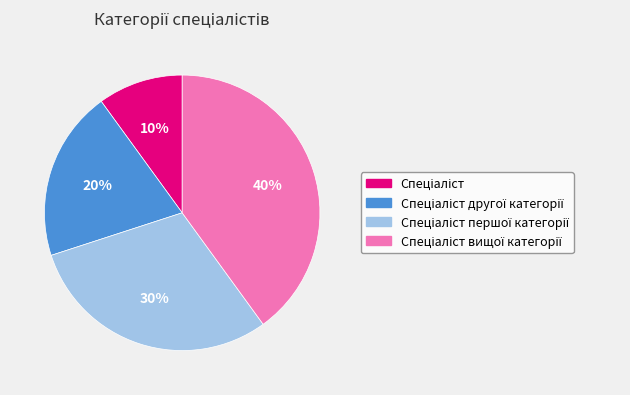

To the nearest percent, what is the average slice percentage?

25%